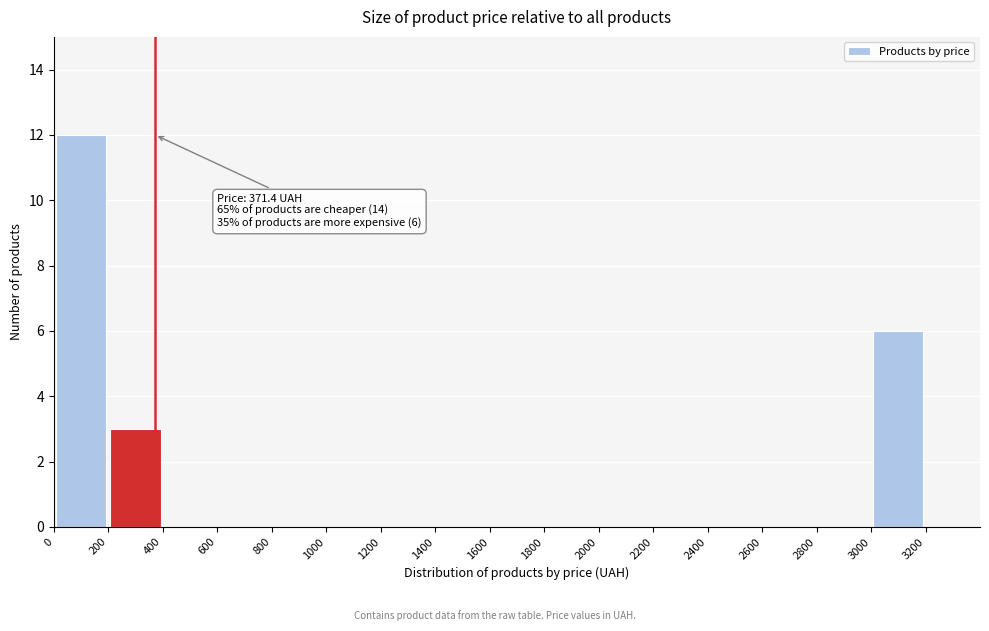

Over which range of the x-axis is the bar tallest?

0 to 200